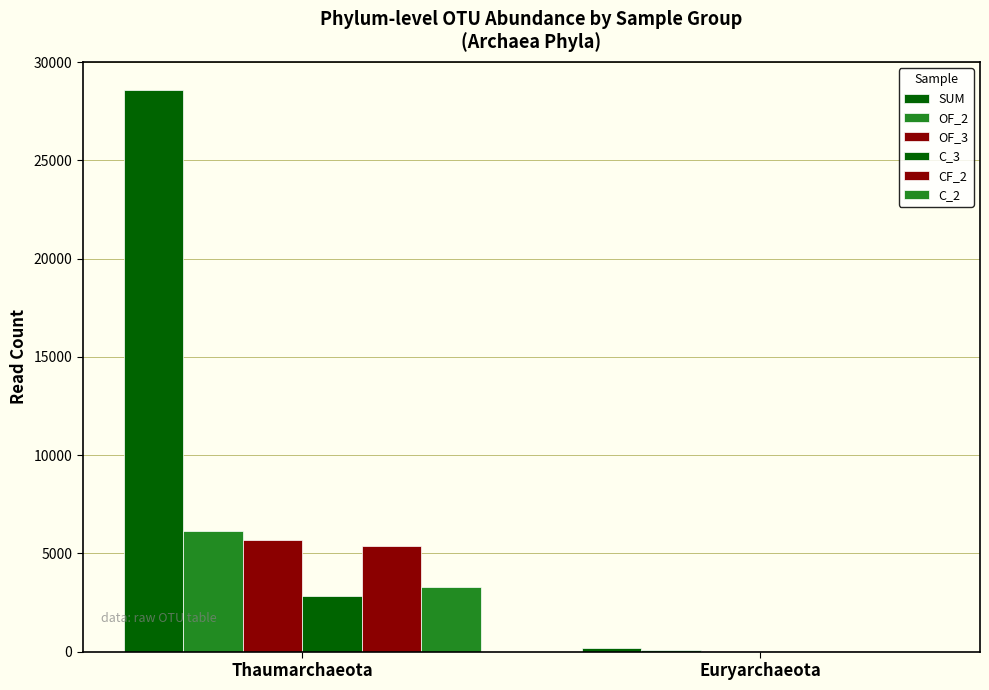

The OF_2 series shows 6134 at Thaumarchaeota. True or false?

True